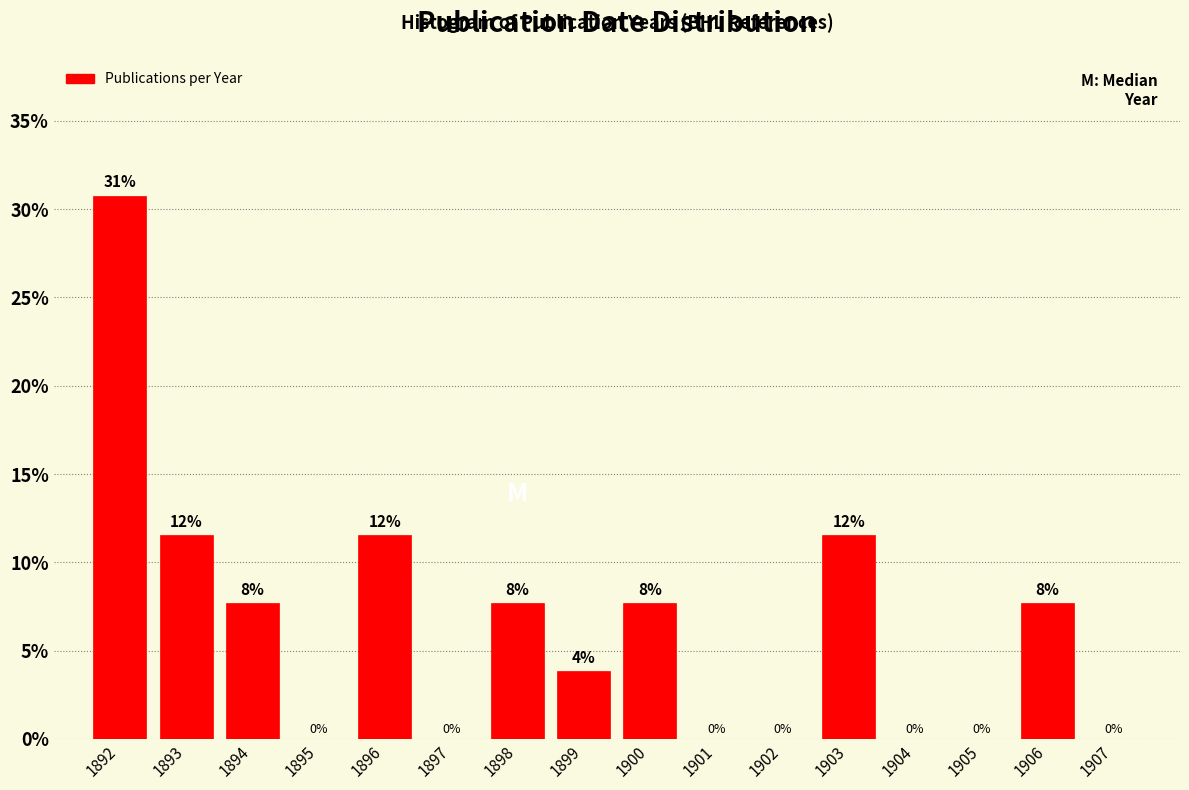

Are the bars horizontal?

No